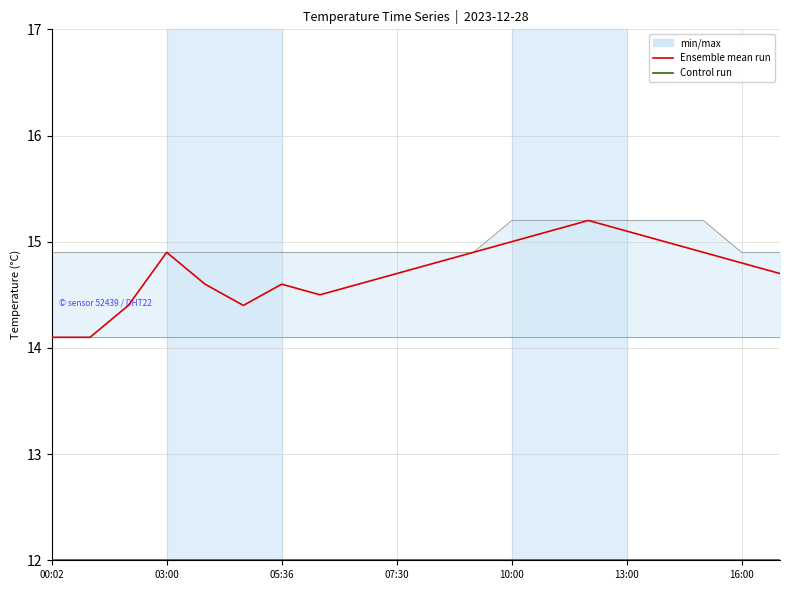

What is the lowest value of the Ensemble mean run series?

14.1